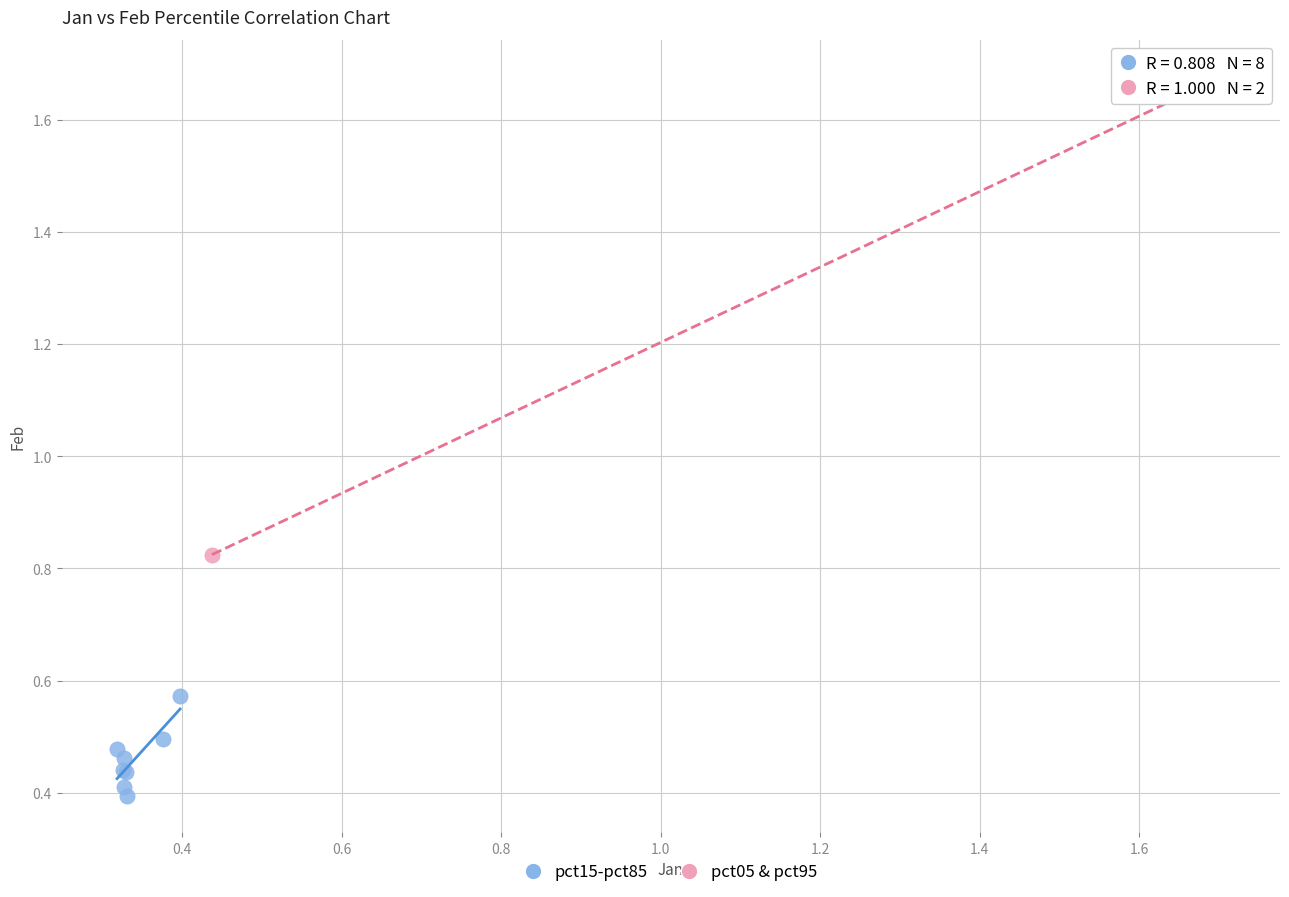

Which series reaches the minimum Y coordinate?

pct15-pct85